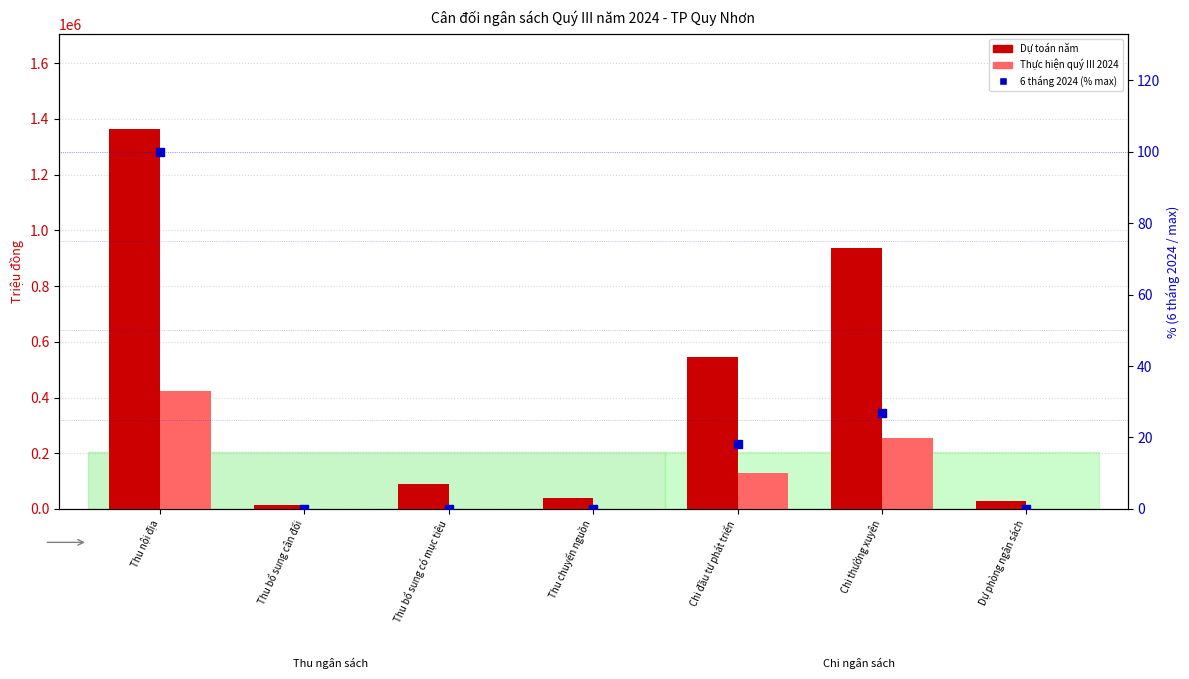

At which category is the sum across all series the highest?

Thu nội địa